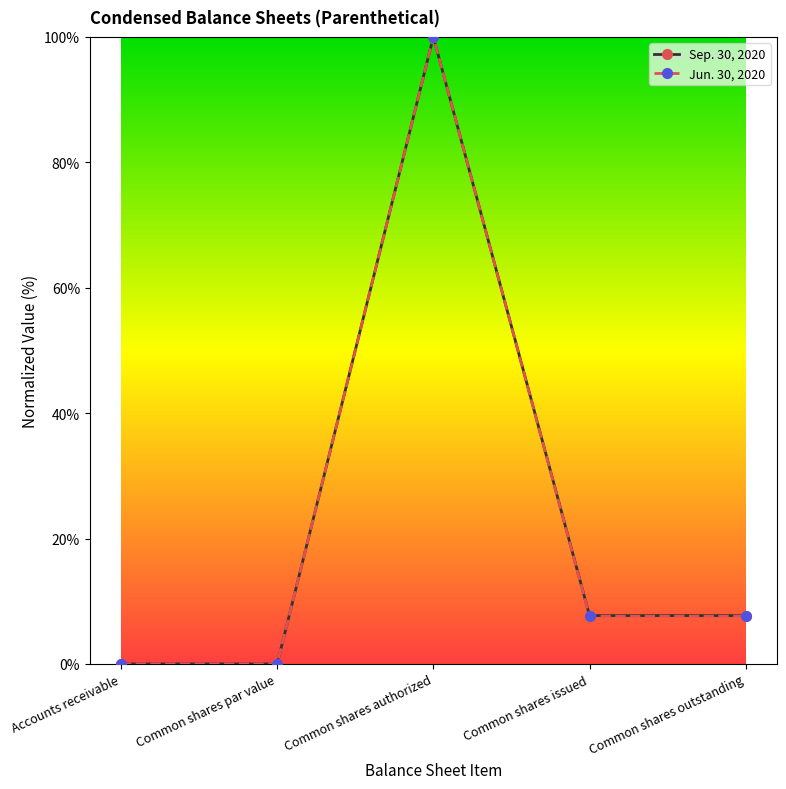

Between Accounts receivable and Common shares outstanding, which series saw the biggest shift?

Sep. 30, 2020